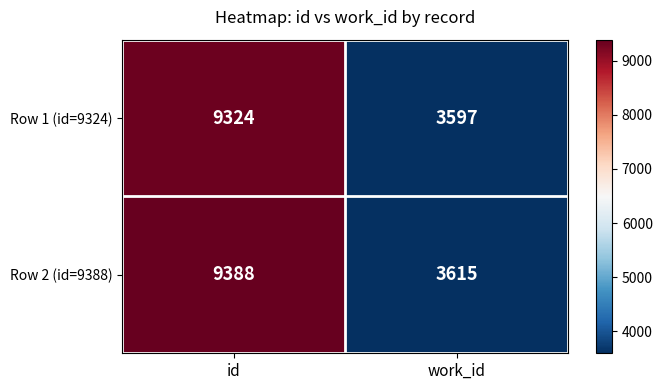

Is the value of Row 2 (id=9388) at id greater than the value of Row 1 (id=9324) at work_id?

Yes